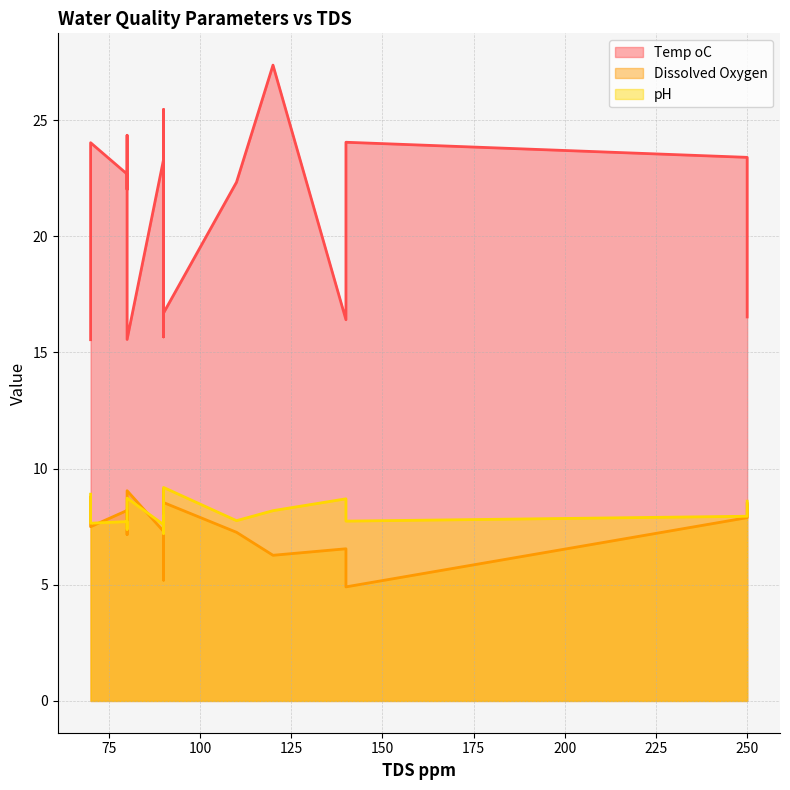

What value does the Dissolved Oxygen series have at 80?

8.0